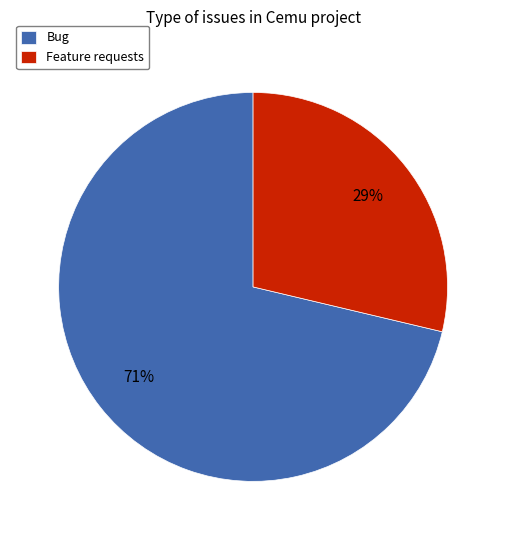

Which has a higher value, Feature requests or Bug?

Bug